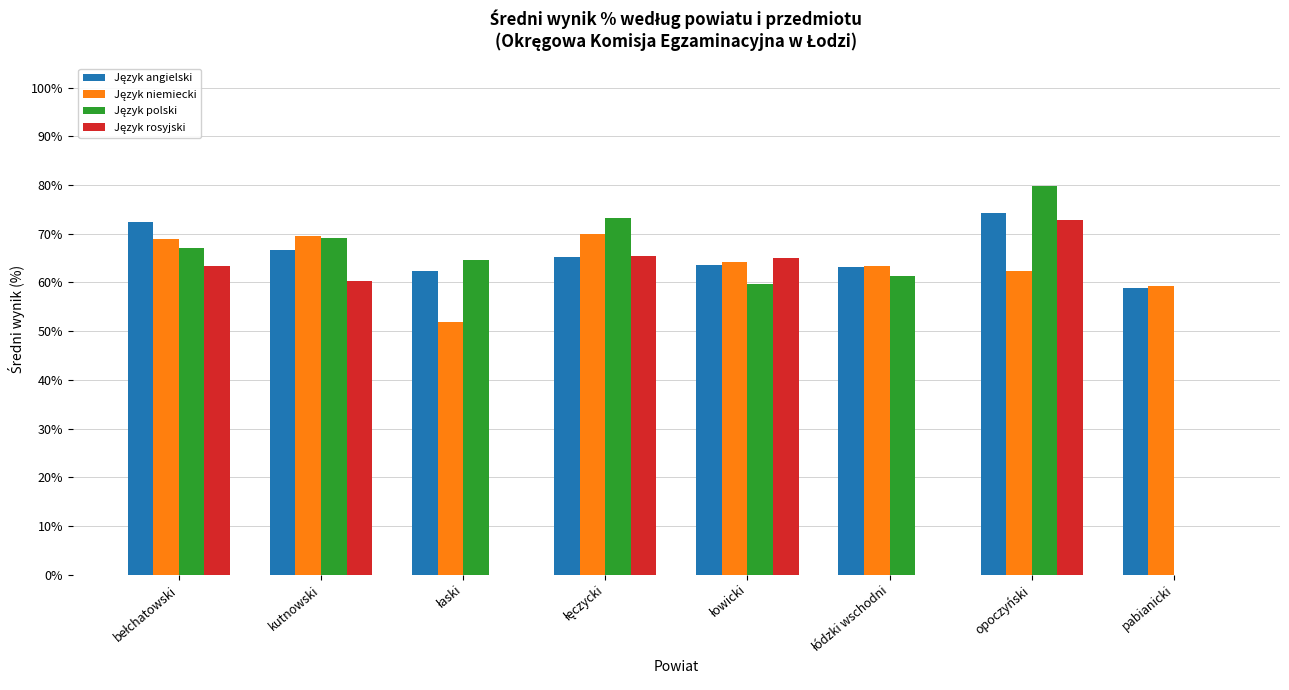

At which category is the sum across all series the highest?

opoczyński